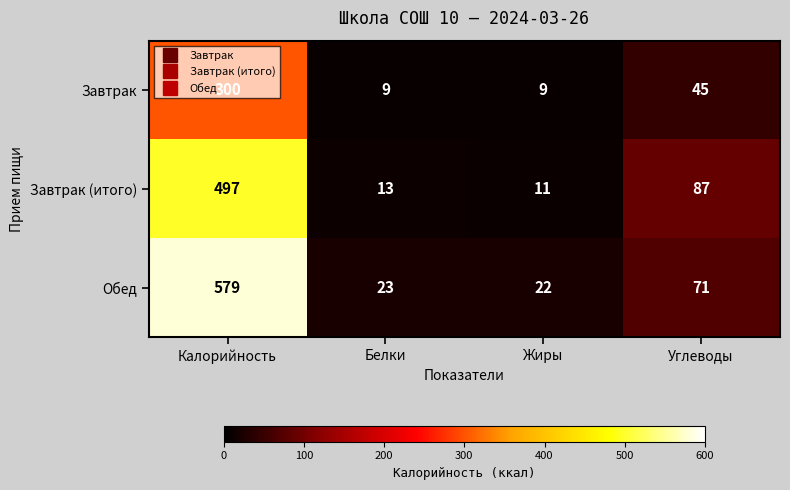

What is the difference between the maximum and second lowest values in the Завтрак series?

291